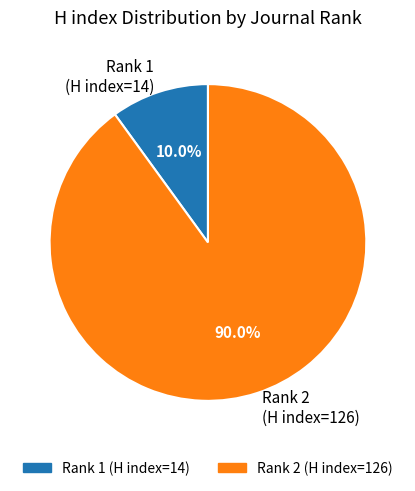

Which has a higher value, Rank 2 (H index=126) or Rank 1 (H index=14)?

Rank 2 (H index=126)